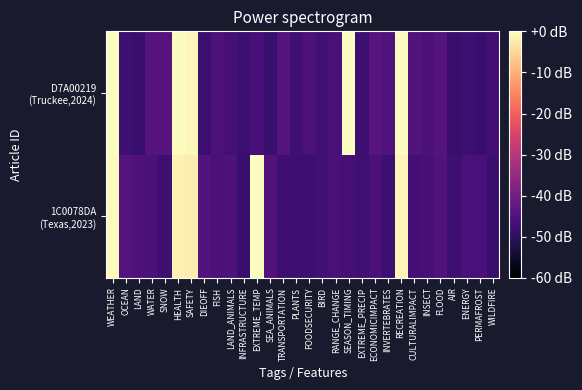

Which label corresponds to the largest value in the chart?

EXTREME_TEMP